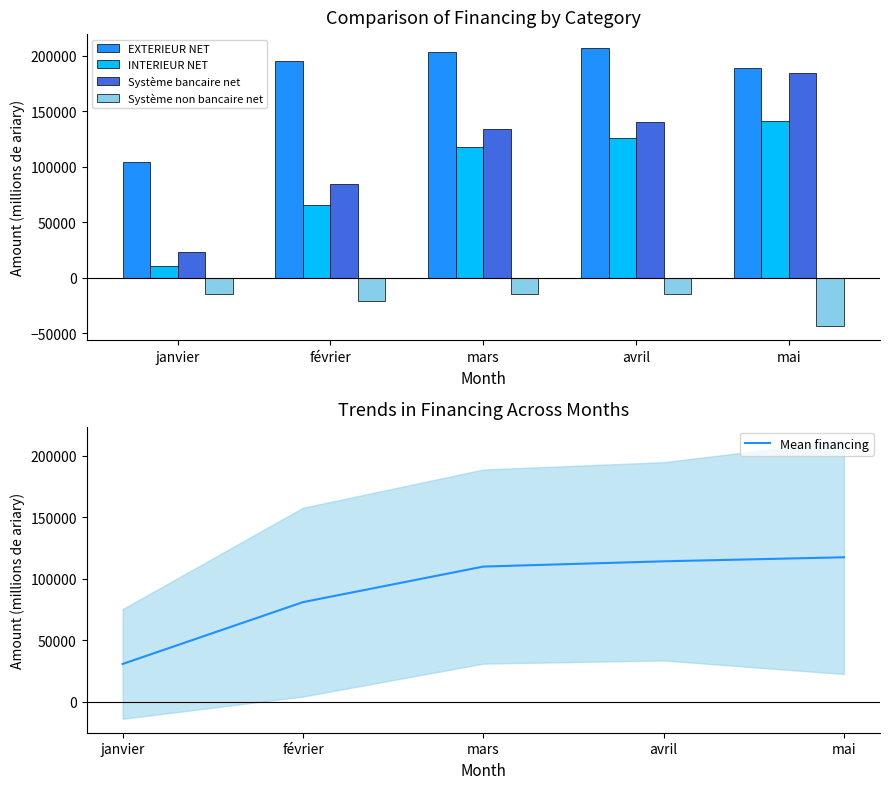

Reading left to right, transcribe all the data shown in this chart.

EXTERIEUR NET: janvier=104319.0	février=194987.0	mars=203498.0	avril=206775.0	mai=189180.0
INTERIEUR NET: janvier=10424.0	février=65641.0	mars=117898.0	avril=125521.0	mai=140996.0
Système bancaire net: janvier=23530.0	février=84516.0	mars=133565.0	avril=139835.0	mai=183932.0
Système non bancaire net: janvier=-14783.0	février=-20540.0	mars=-14686.0	avril=-14745.0	mai=-43564.0
Mean financing: janvier=30872.5	février=81151.0	mars=110068.8	avril=114346.5	mai=117636.0